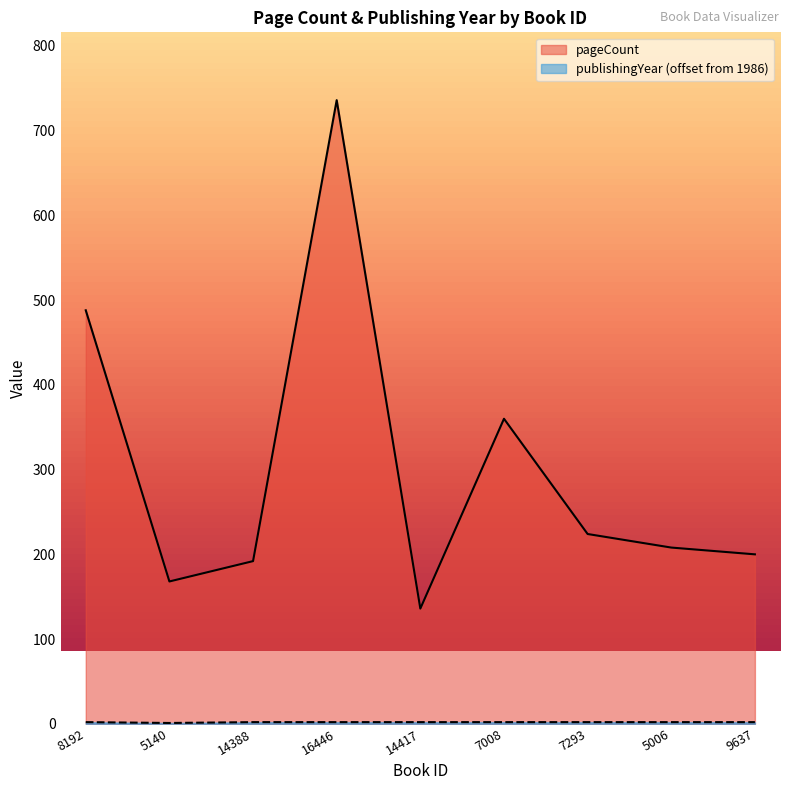

At how many categories does at least one series exceed 502?

1